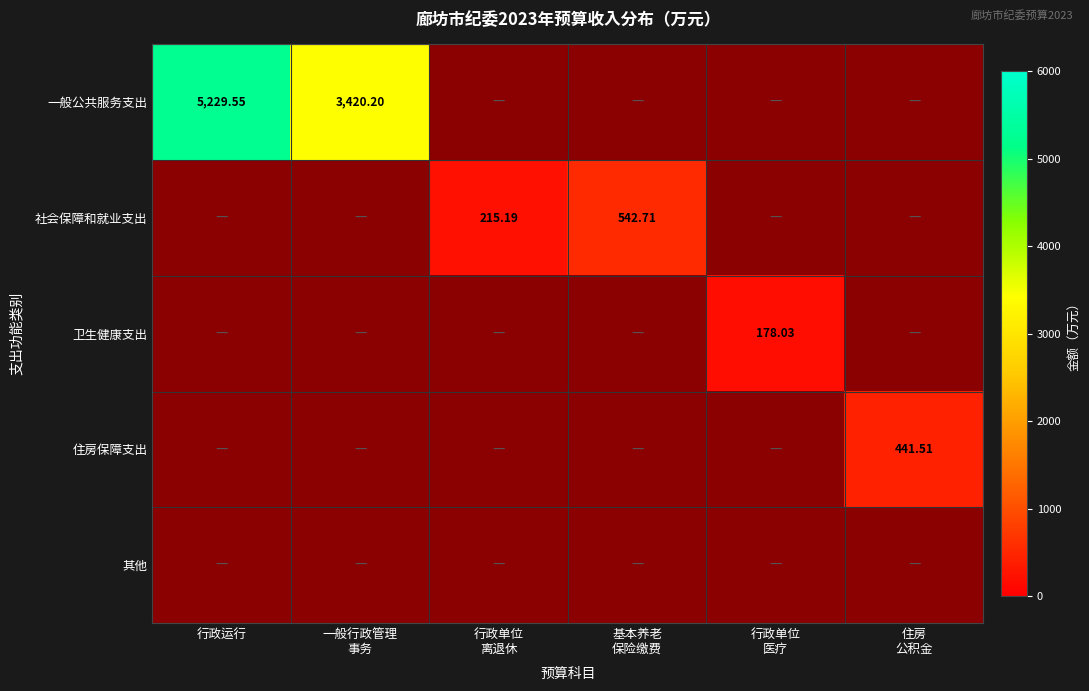

How many positive values does the 卫生健康支出 series have?

1